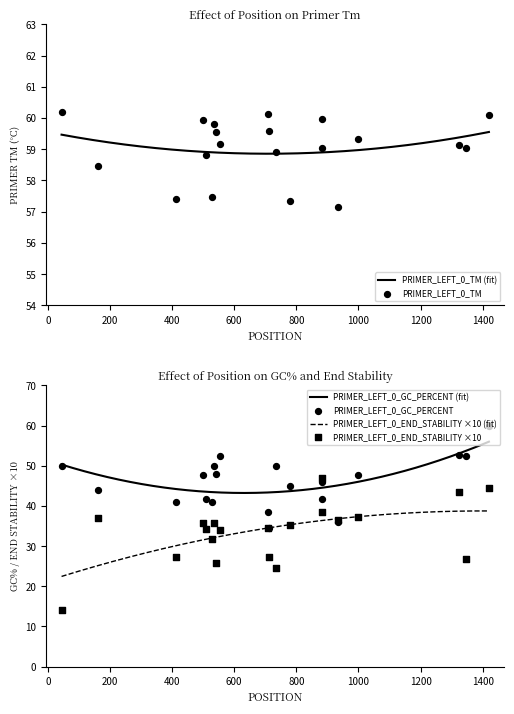

True or false: PRIMER_LEFT_0_GC_PERCENT (fit) and PRIMER_LEFT_0_END_STABILITY ×10 (fit) intersect in this chart.

False